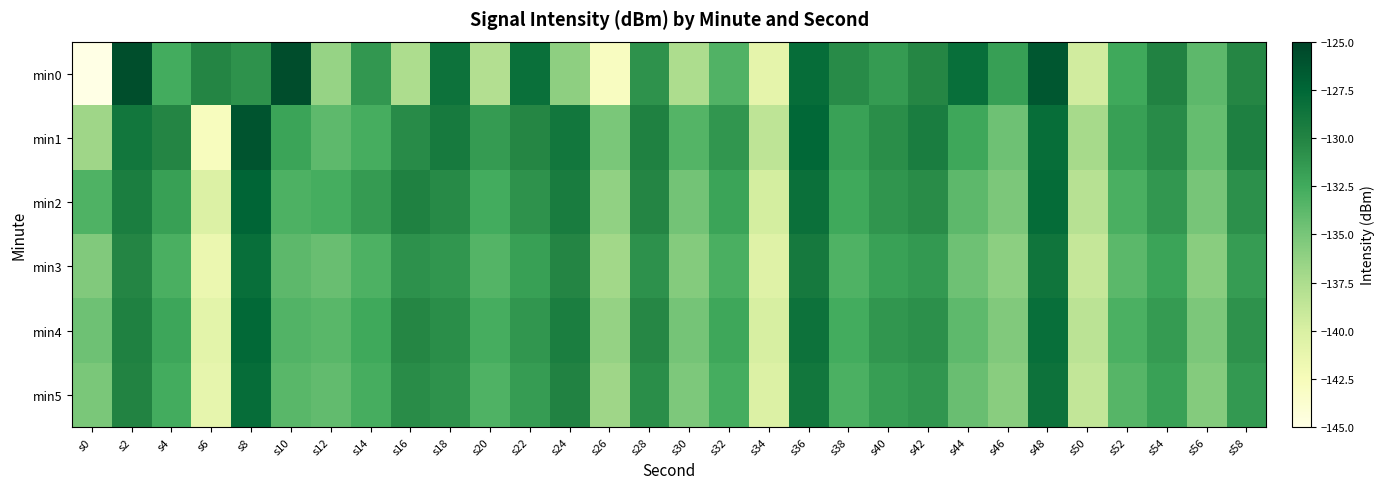

Between s28 and s12, which is larger?

s28